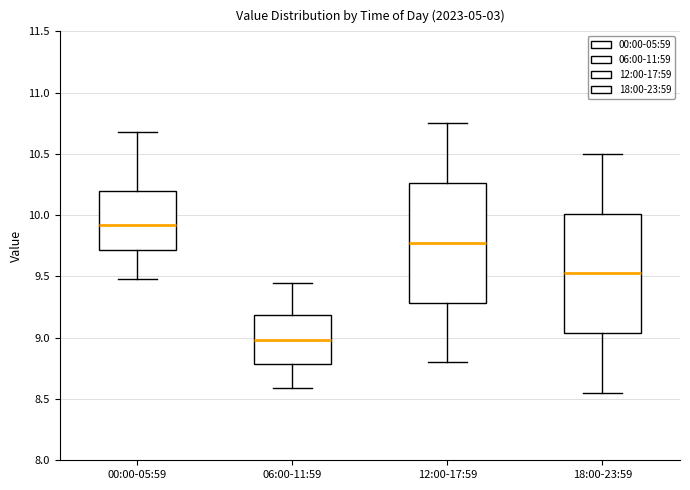

Reading left to right, transcribe this box plot: for each box, give where its median line is, the range the box spans, and where its two whiskers end, as read against the y-axis. The values are not printed on the chart, so give them approximately, as read against the axis.

00:00-05:59: median 9.90, box 9.70 to 10.20, whiskers 9.50 to 10.70
06:00-11:59: median 9.00, box 8.80 to 9.20, whiskers 8.60 to 9.45
12:00-17:59: median 9.80, box 9.30 to 10.25, whiskers 8.80 to 10.75
18:00-23:59: median 9.55, box 9.05 to 10.00, whiskers 8.55 to 10.50